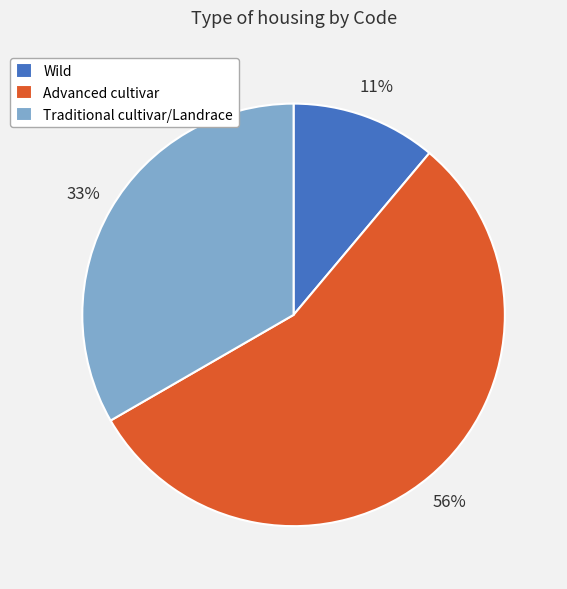

To the nearest percent, what is the difference between the Traditional cultivar/Landrace and Wild slice percentages?

22%